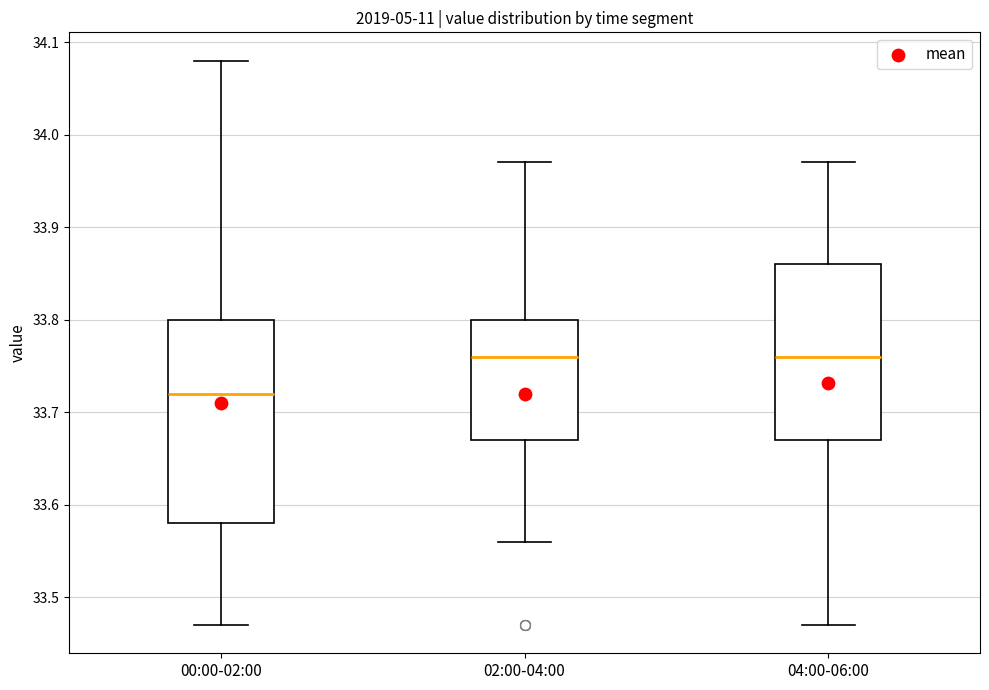

Where does the upper whisker of the box for 02:00-04:00 end on the y-axis? The values are not printed on the chart, so give them approximately, as read against the axis.

33.97